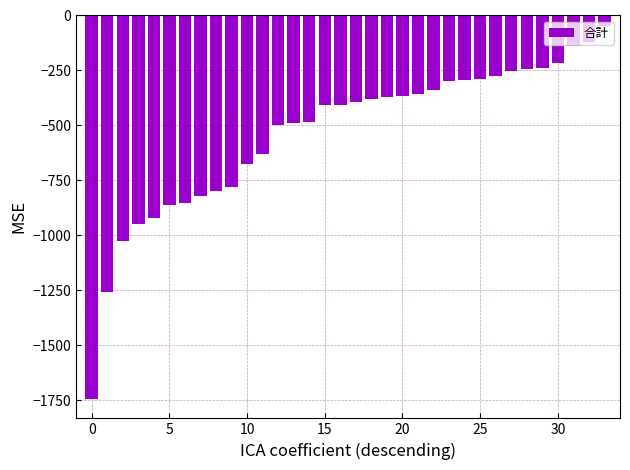

What is the maximum value shown in the chart?

-48.4